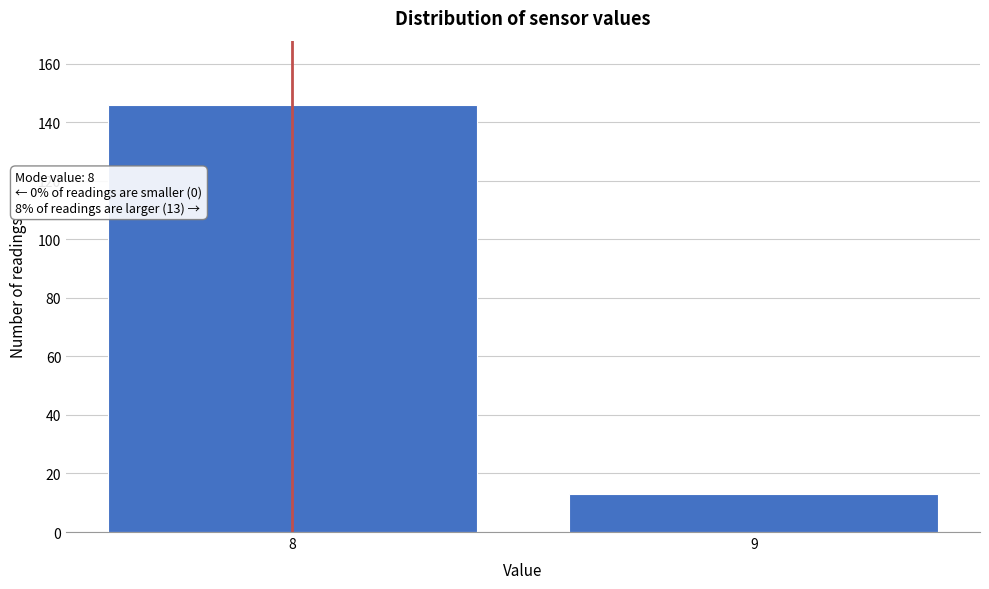

Reading left to right, transcribe all the data shown in this chart.

146	13